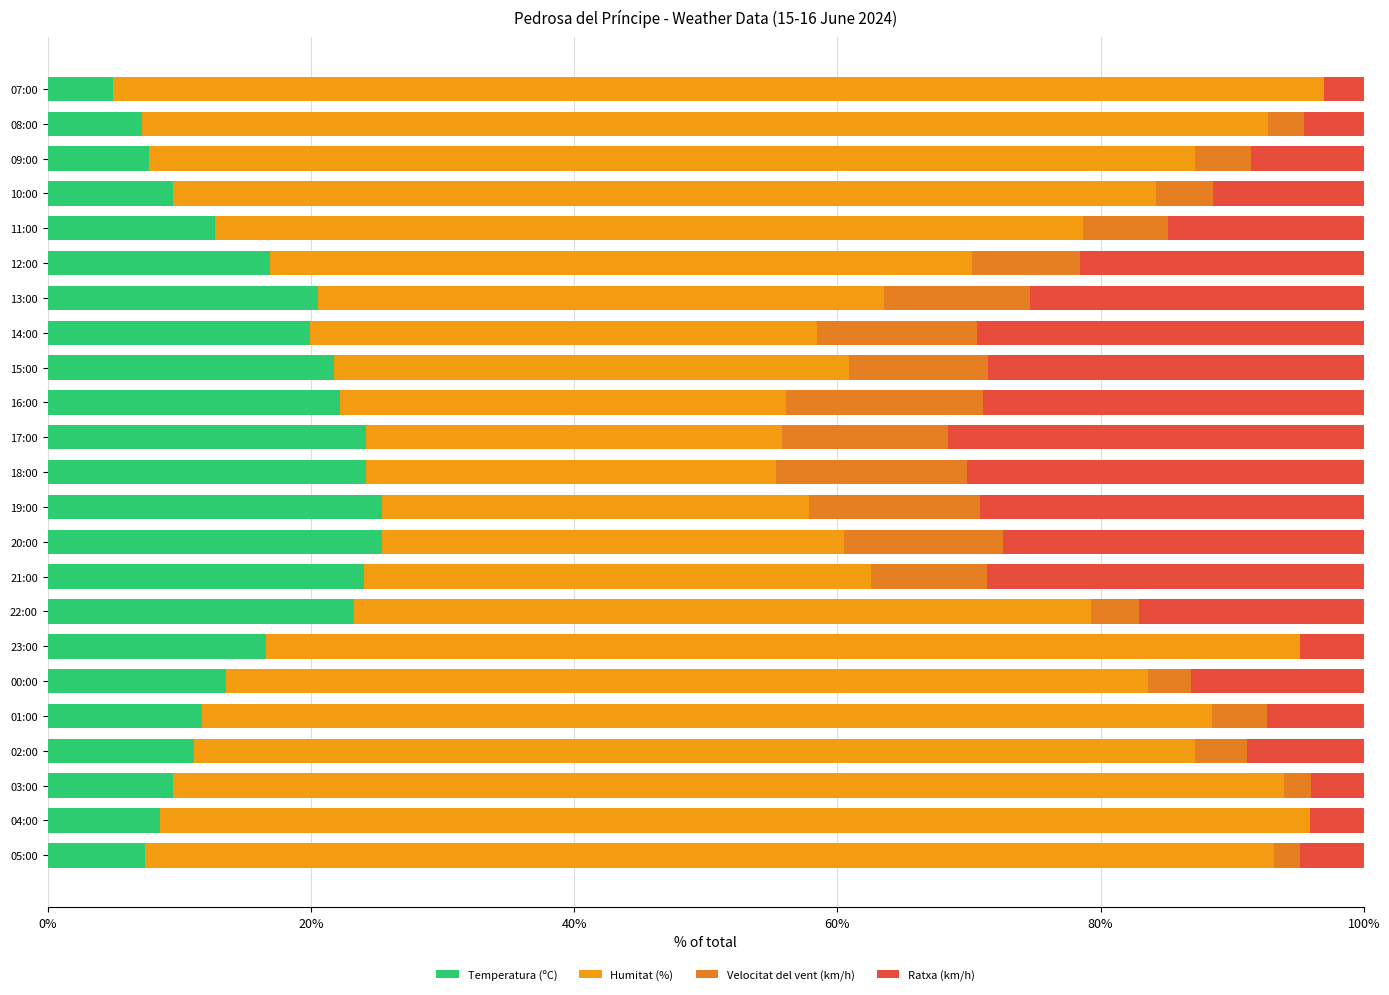

How many series are shown in this chart?

4